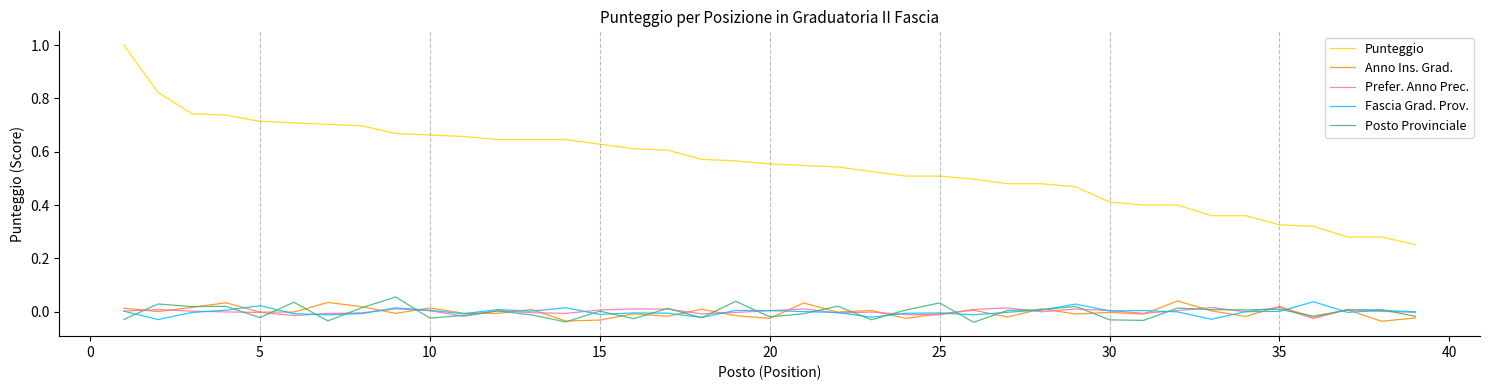

At how many categories does at least one series exceed 0?

39